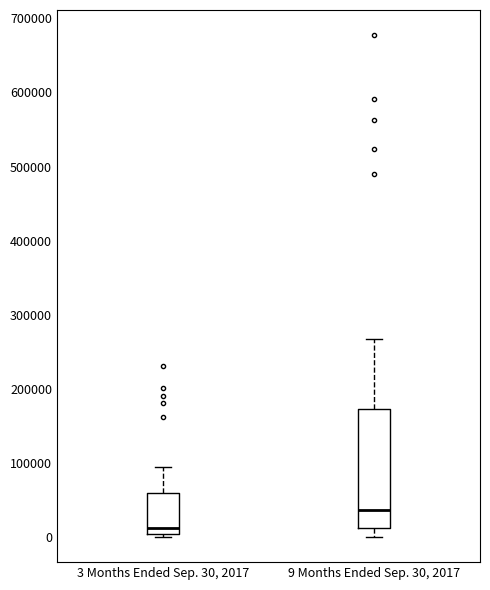

Reading left to right, read every box against the y-axis: the position of its median line, the range the box covers, and the ends of its whiskers. The values are not printed on the chart, so give them approximately, as read against the axis.

3 Months Ended Sep. 30, 2017: median 10000, box 0 to 60000, whiskers 0 (just below the box's lower edge) to 90000
9 Months Ended Sep. 30, 2017: median 40000, box 10000 to 170000, whiskers 0 to 270000